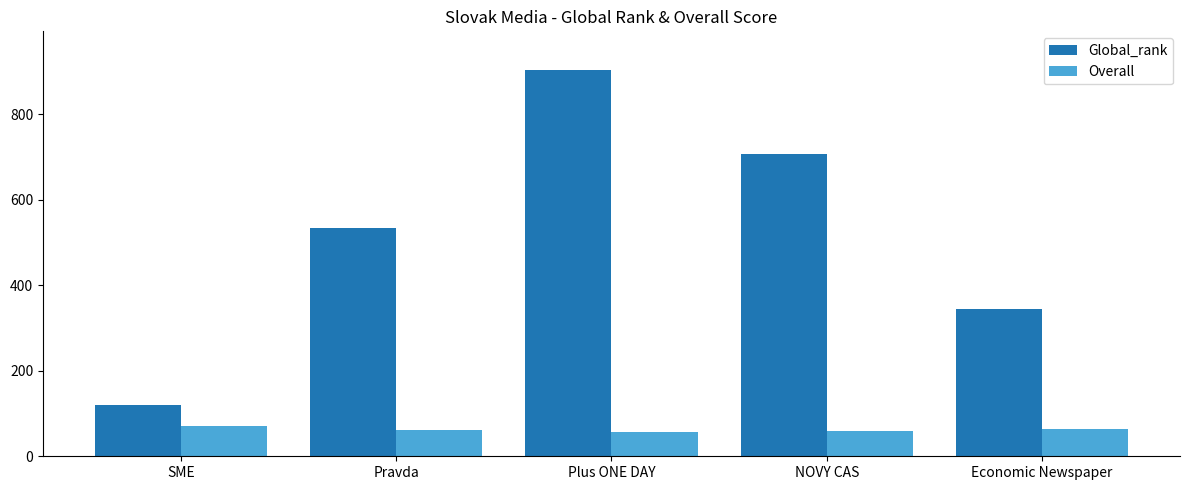

The Global_rank series shows 120.0 at SME. True or false?

True